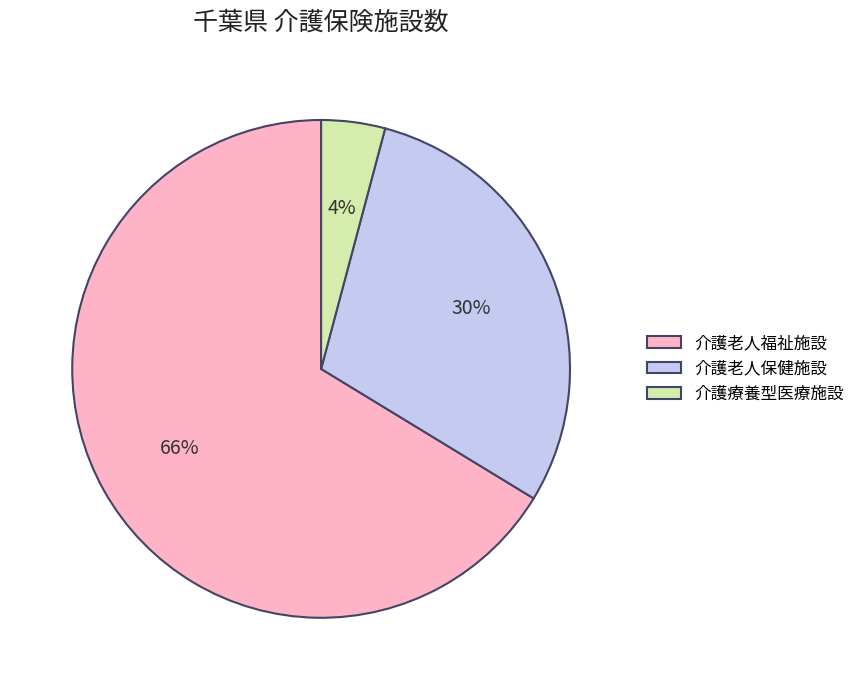

How many slices are in this pie chart?

3